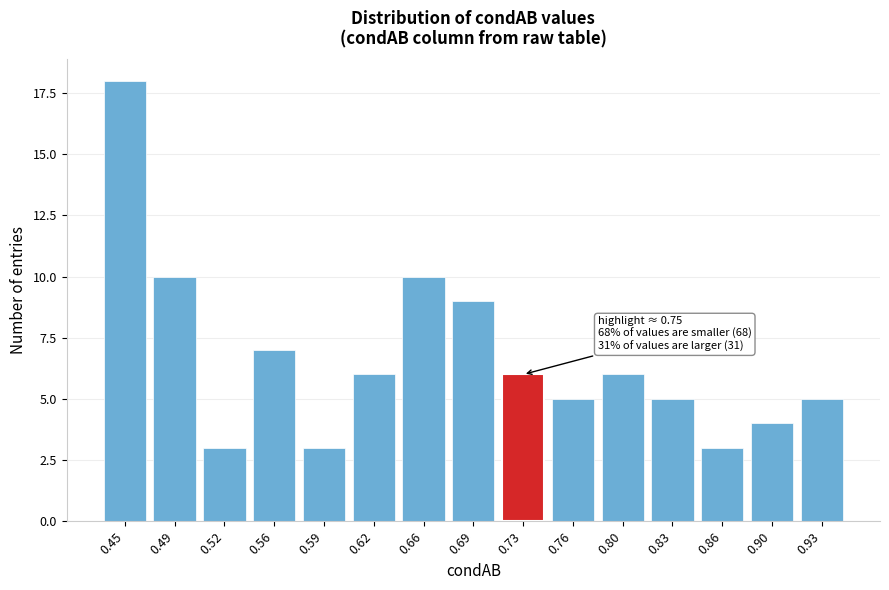

Reading right to left, extract all data points from this chart.

5	4	3	5	6	5	6	9	10	6	3	7	3	10	18